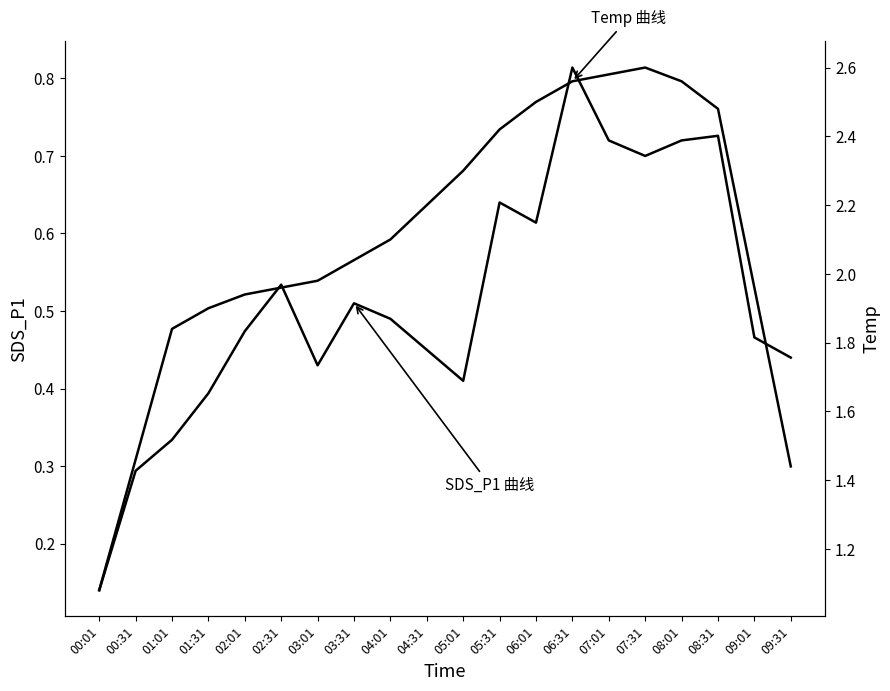

What is the smallest value displayed?

0.1